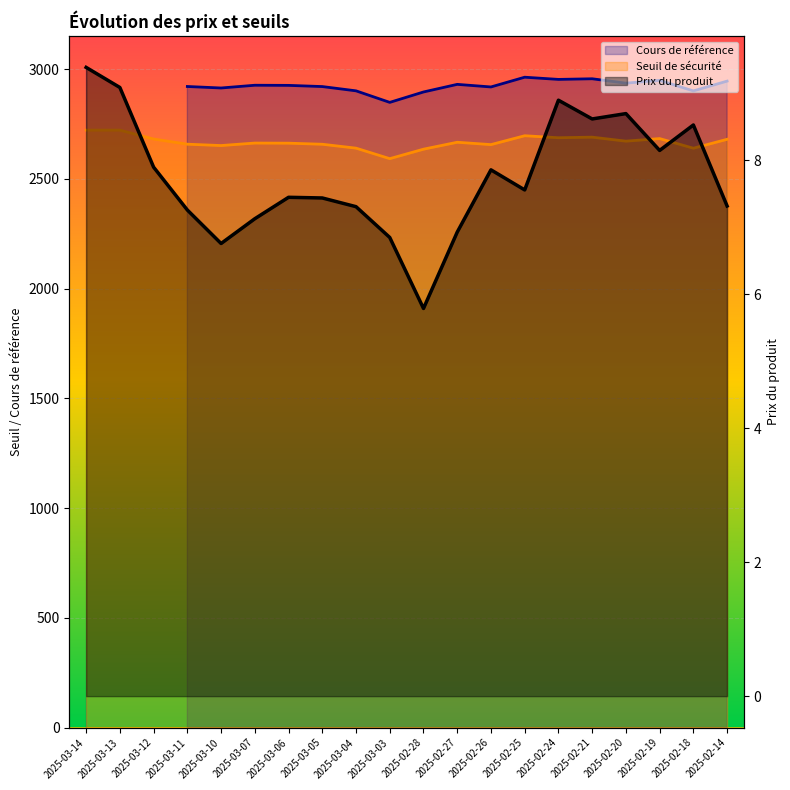

How many lines are shown in the chart?

2